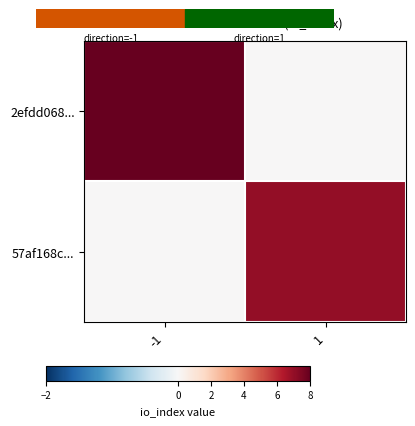

Reading right to left, what are all the values shown in this chart?

2efdd068...: 1=0	-1=28
57af168c...: 1=7	-1=0